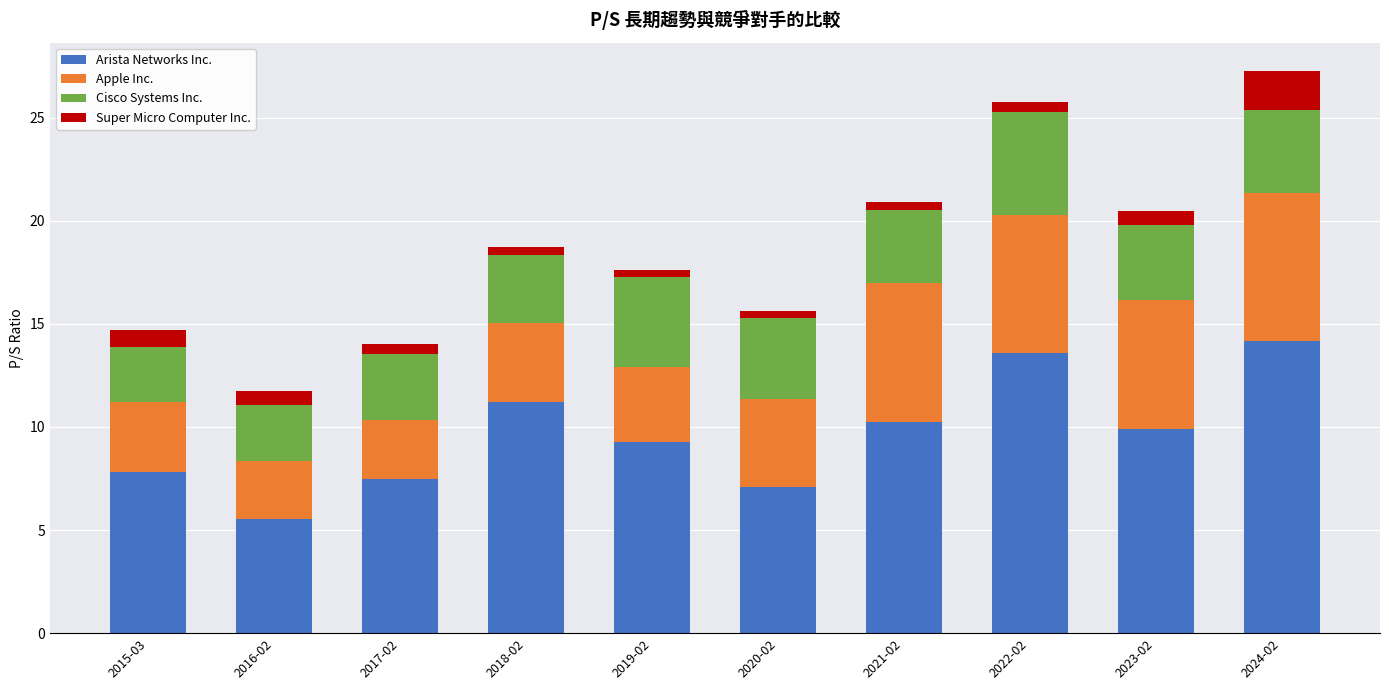

Where does the Arista Networks Inc. series first go above 9?

2018-02